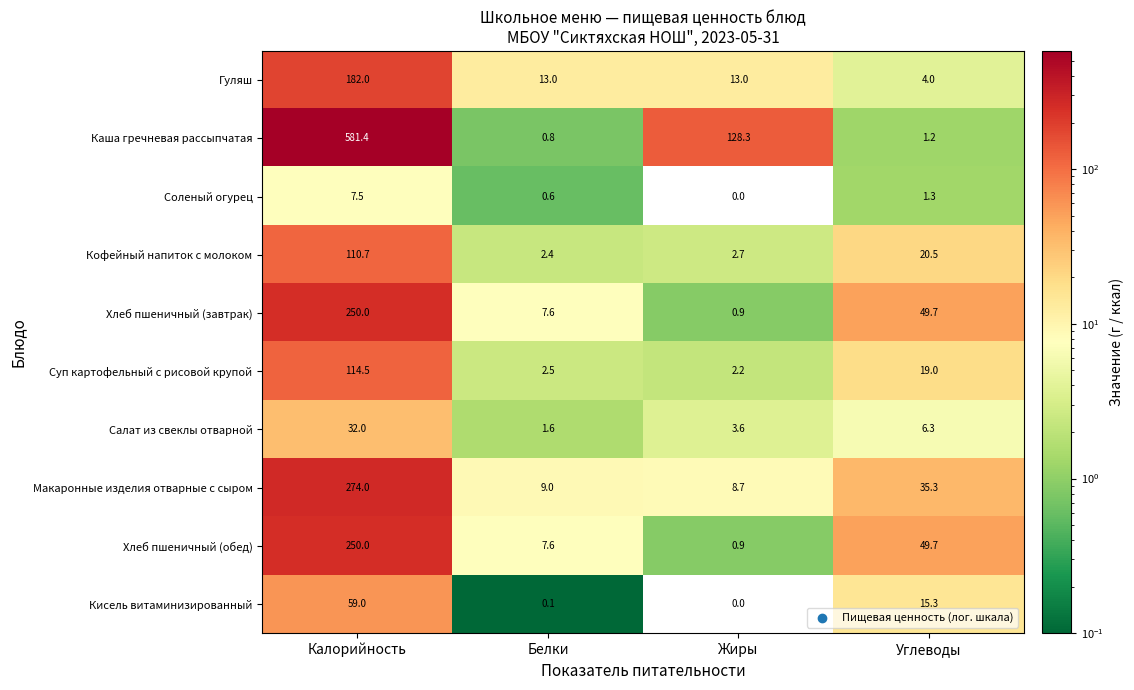

What is the maximum value for Соленый огурец?

7.5